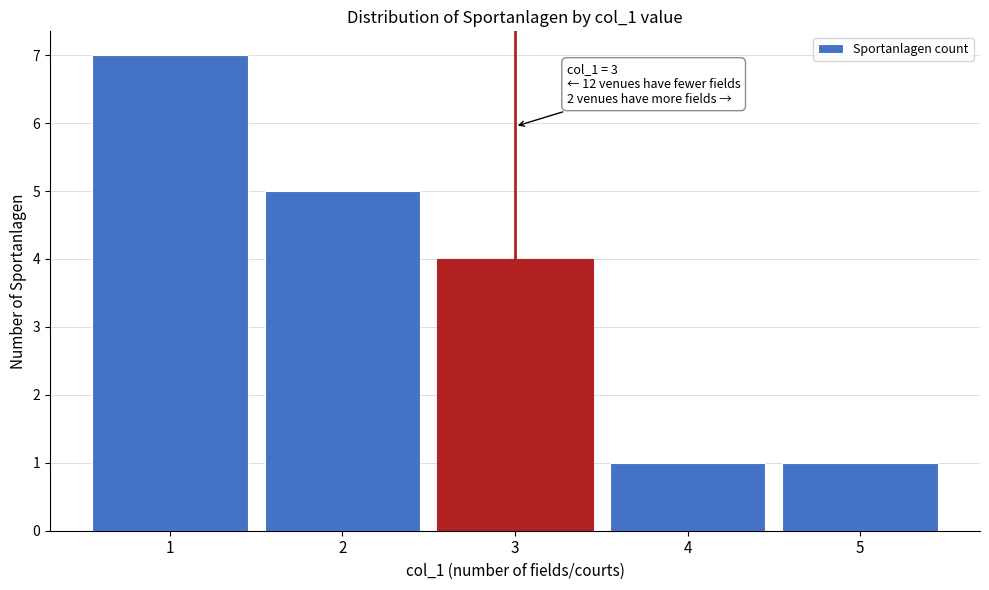

Reading left to right, list all the values displayed in this chart.

1=7	2=5	3=4	4=1	5=1